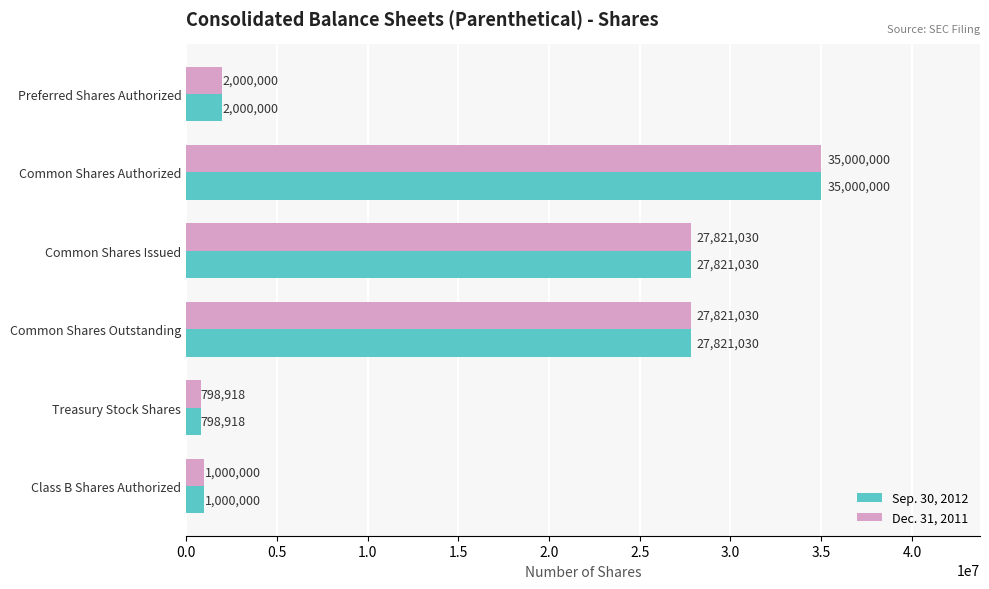

At how many categories does at least one series exceed 30680984?

1